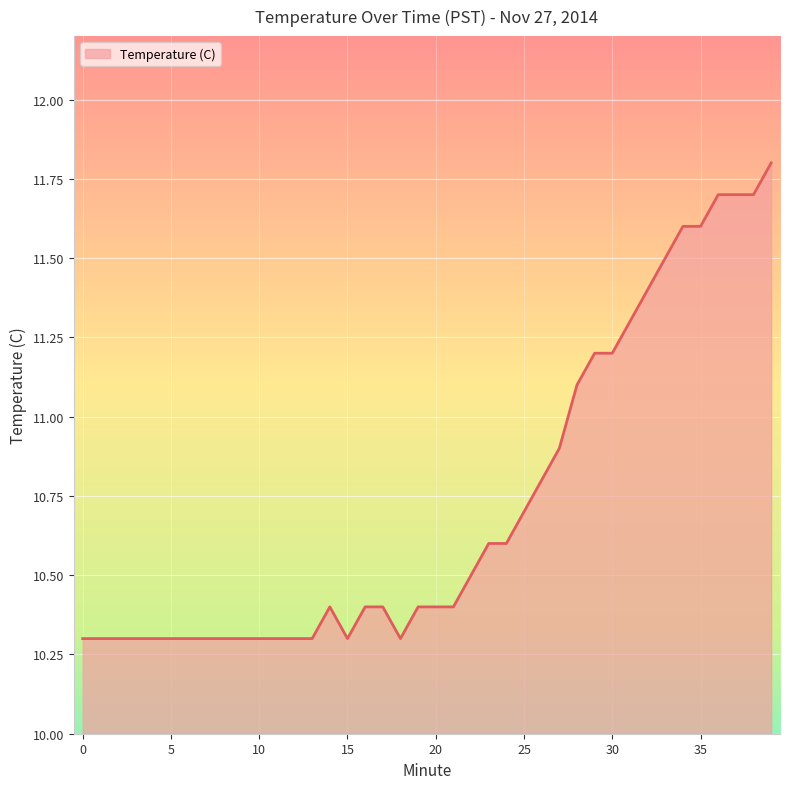

What is the difference between the maximum and minimum values?

1.5